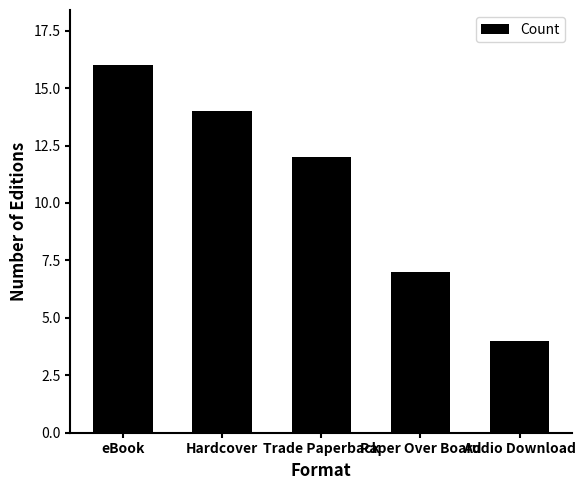

Rank the categories by value from highest to lowest.

eBook, Hardcover, Trade Paperback, Paper Over Board, Audio Download